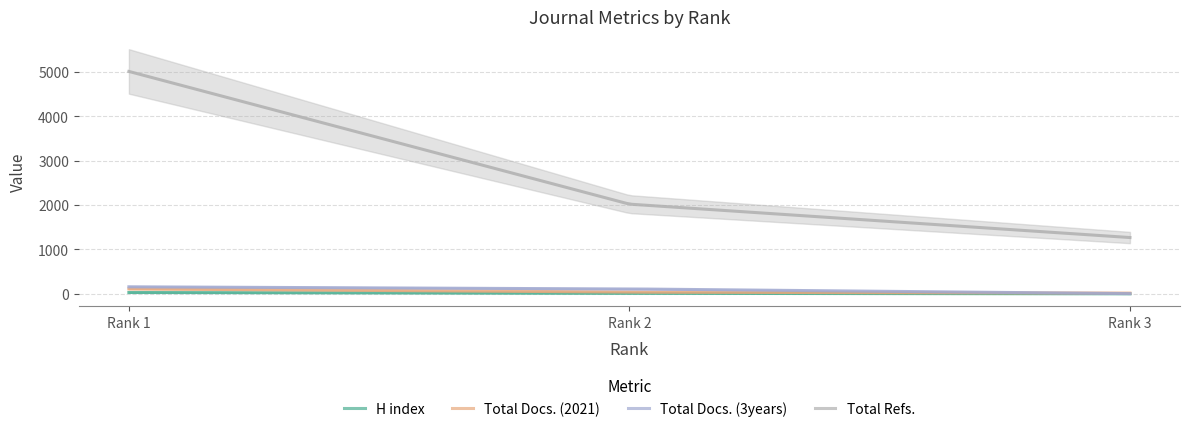

At which label does Total Refs. first exceed 2020?

Rank 1